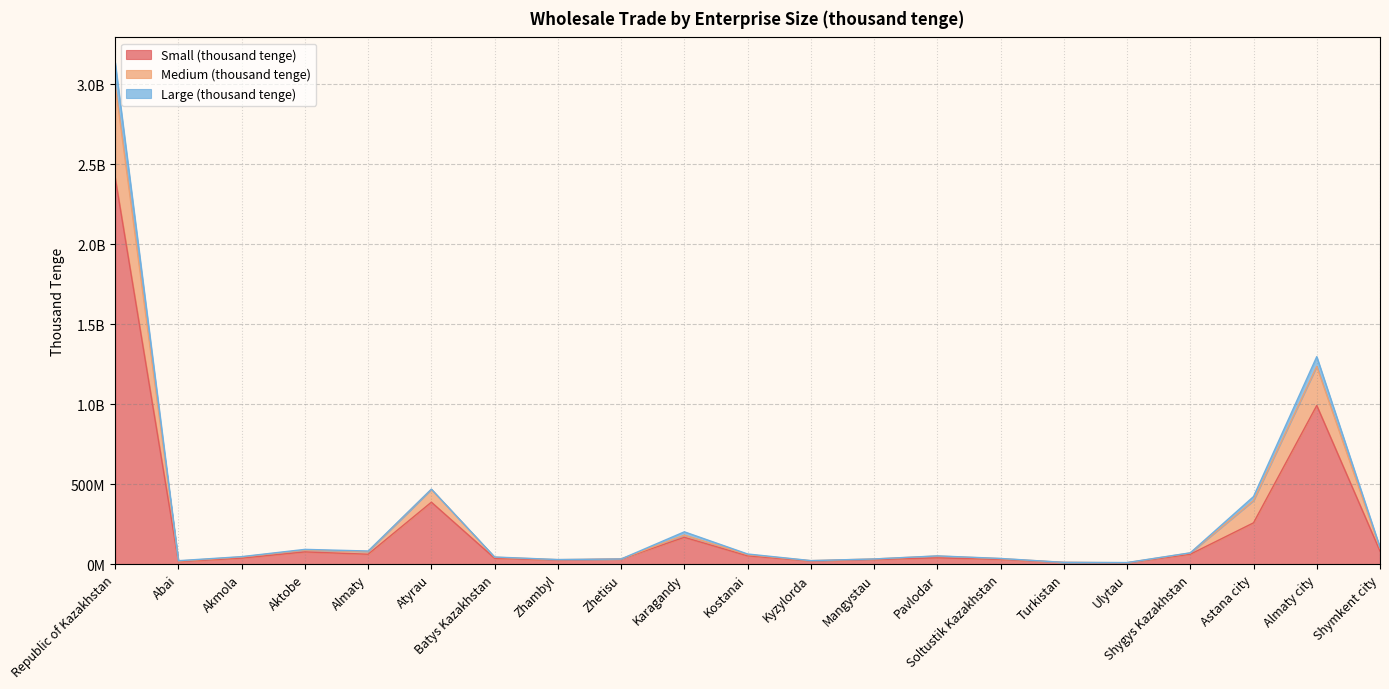

True or false: Medium (thousand tenge) has a value of 57614533 at Mangystau.

False